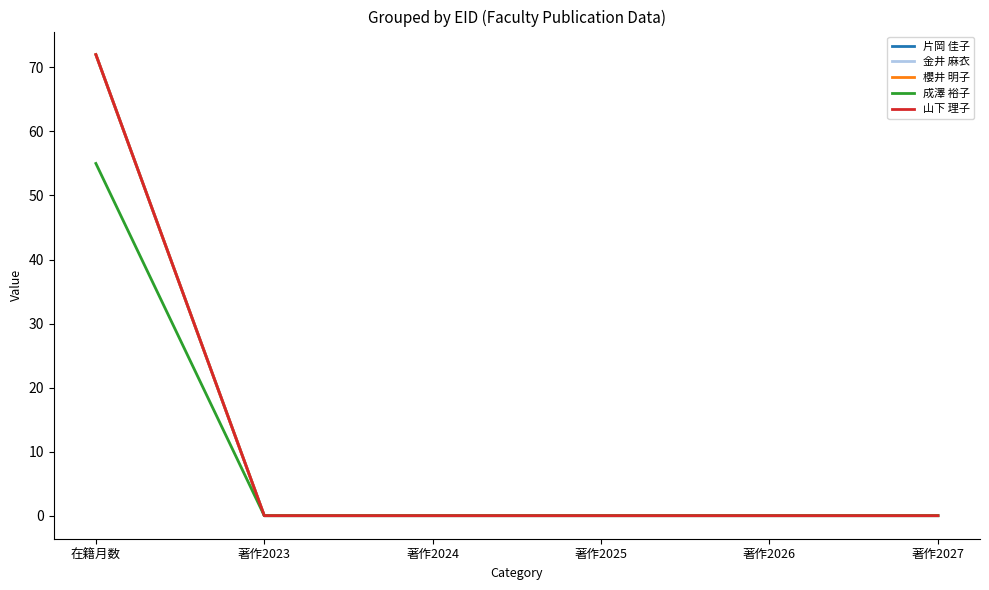

Rank the series by their maximum value, from highest to lowest.

片岡 佳子, 金井 麻衣, 櫻井 明子, 山下 理子, 成澤 裕子